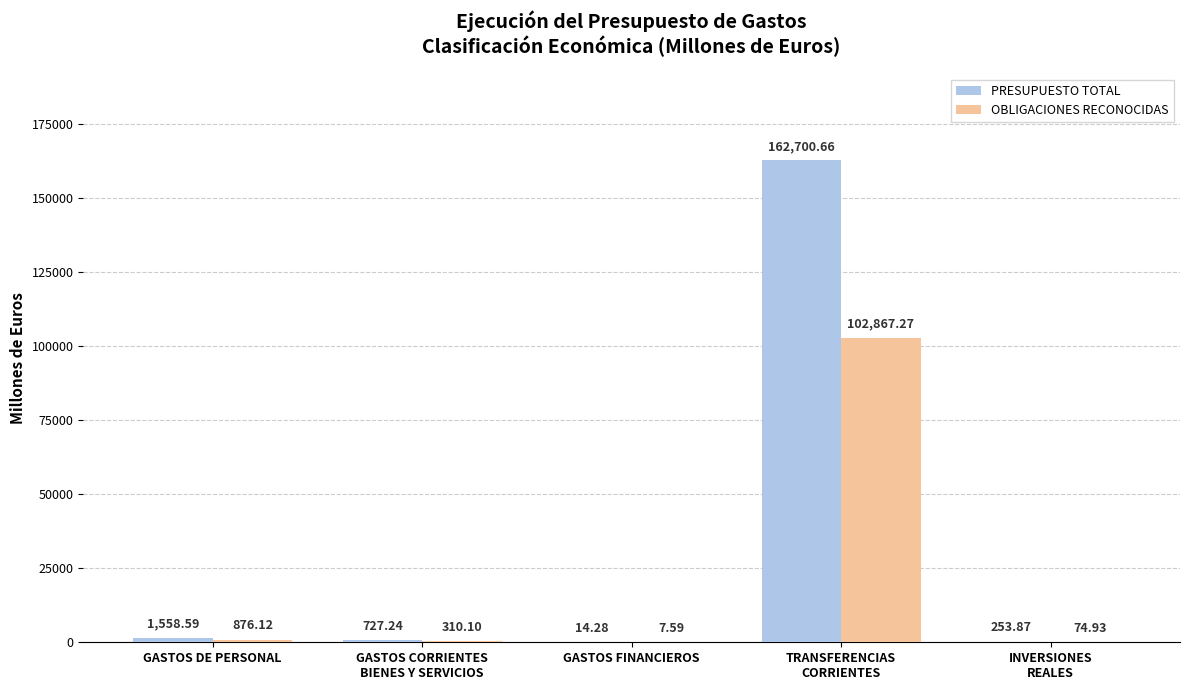

At which label does PRESUPUESTO TOTAL reach its peak?

TRANSFERENCIAS
CORRIENTES